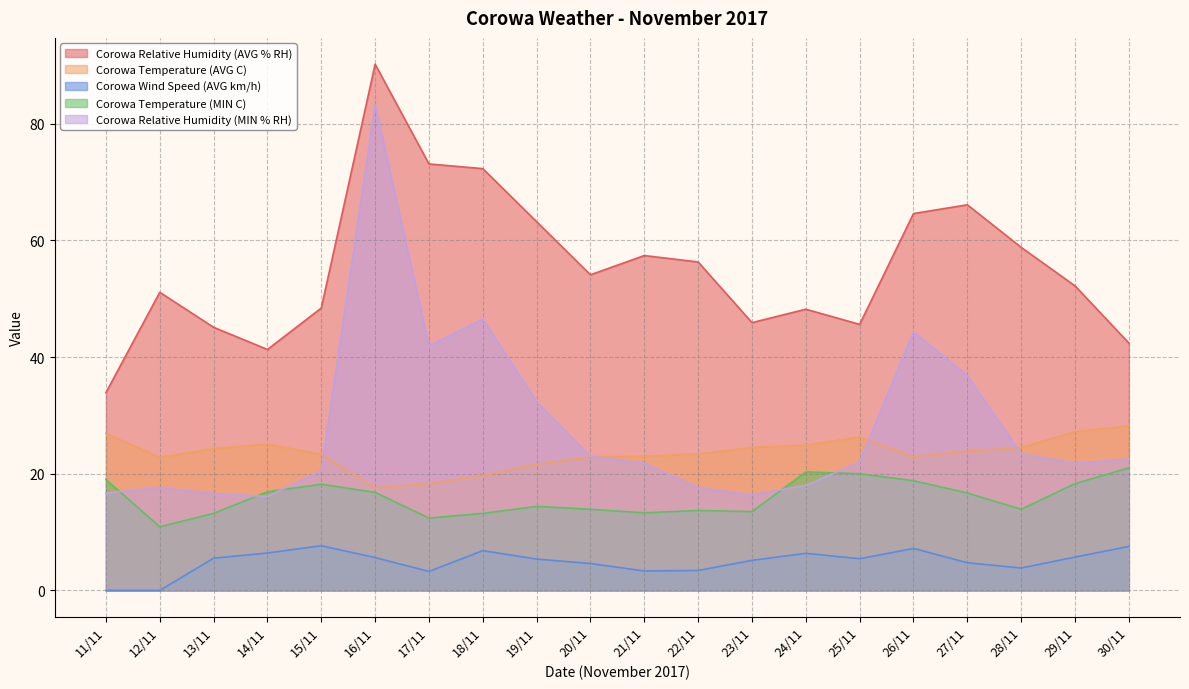

How many lines are shown in the chart?

5